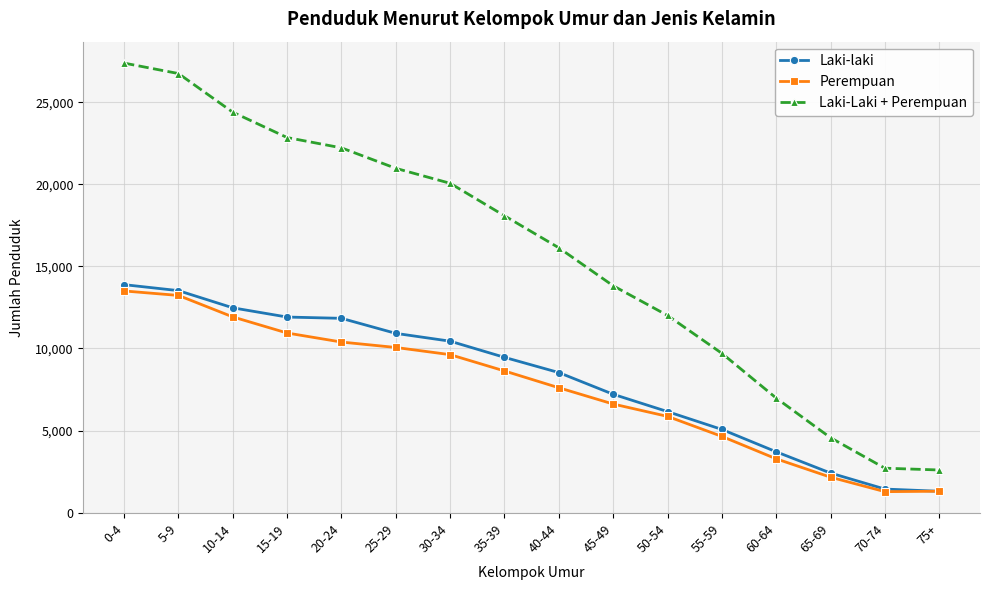

True or false: Laki-Laki + Perempuan has more than 1 points higher than both neighbors.

False